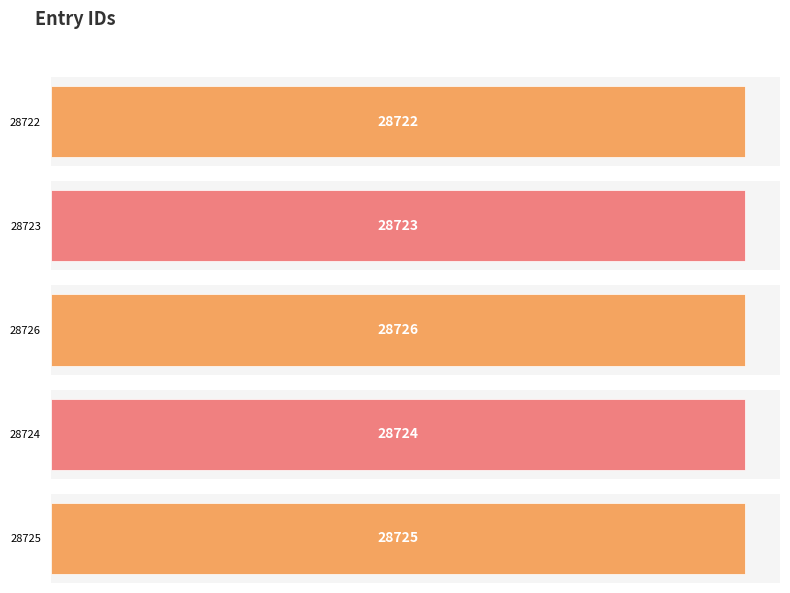

How many bars are there in total?

5